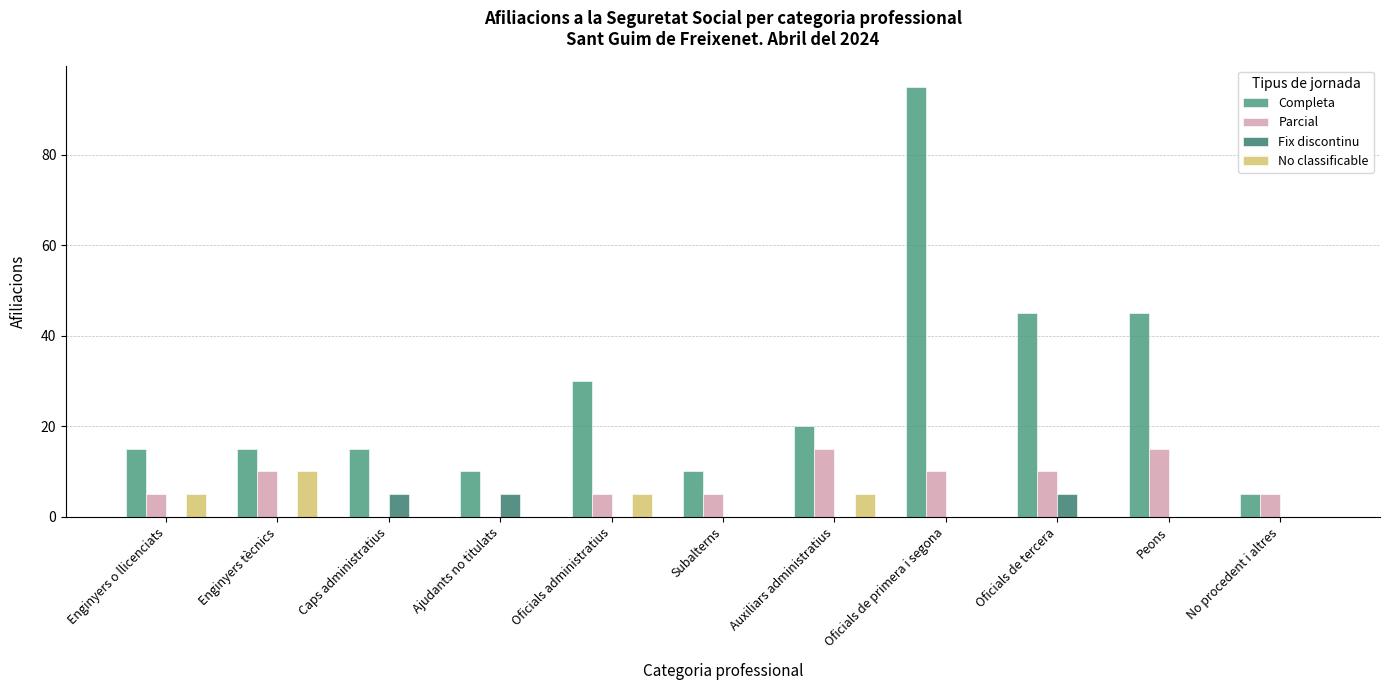

At which category is the sum across all series the highest?

Oficials de primera i segona